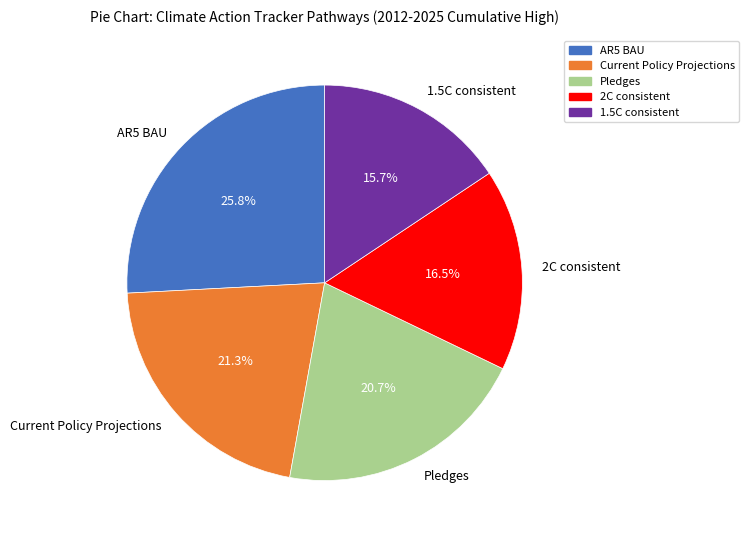

Between Current Policy Projections and 2C consistent, which is larger?

Current Policy Projections